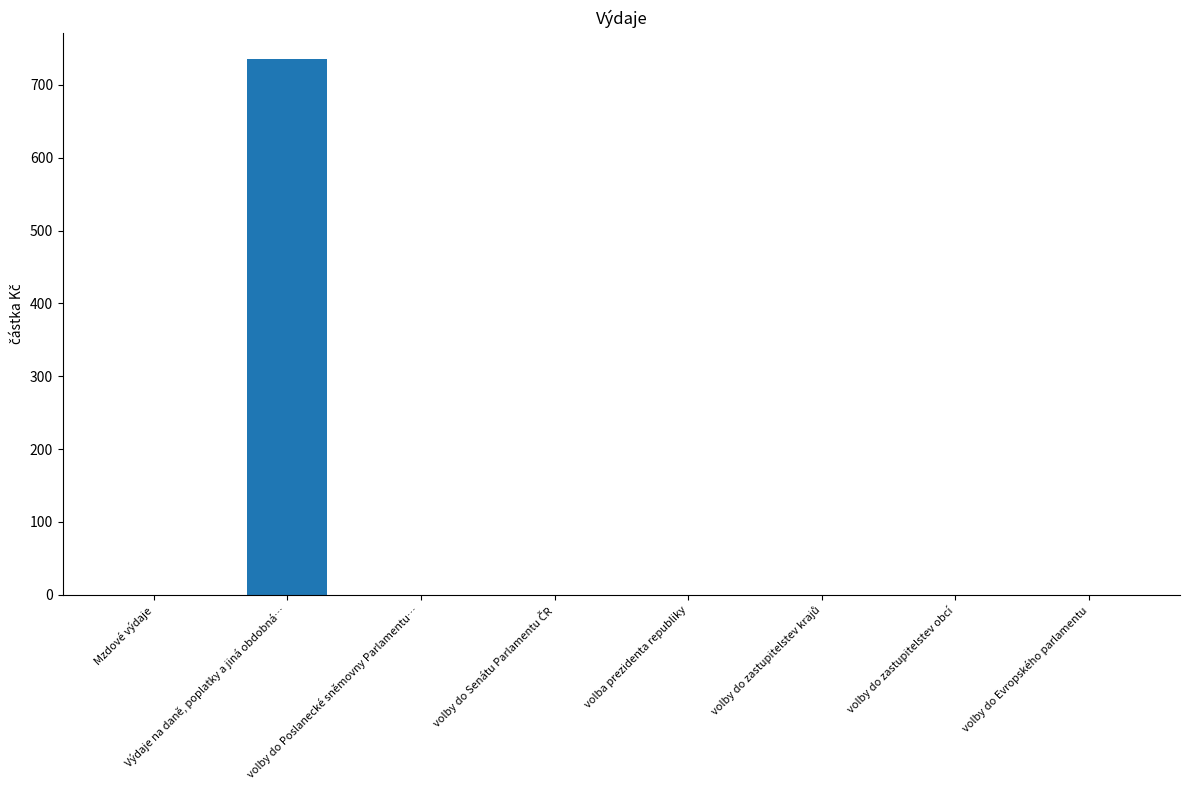

What is the sum of all values?

735